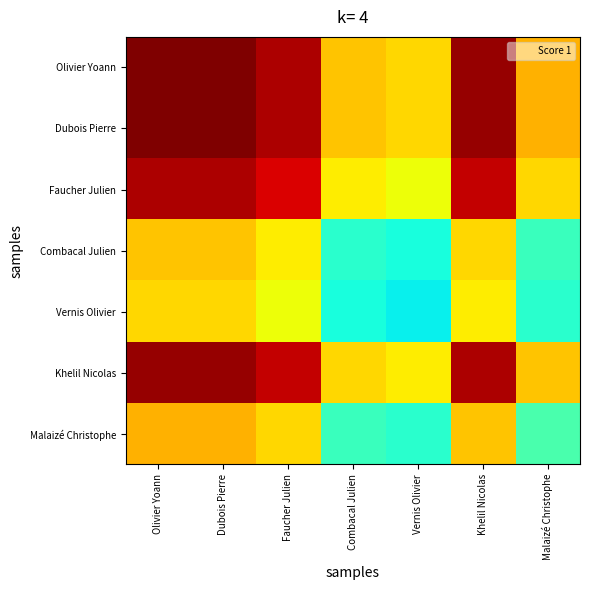

Reading left to right, extract all data points from this chart.

Olivier Yoann: Olivier Yoann=25.0	Dubois Pierre=25.0	Faucher Julien=24.0	Combacal Julien=17.5	Vernis Olivier=17.0	Khelil Nicolas=24.5	Malaizé Christophe=18.0
Dubois Pierre: Olivier Yoann=25.0	Dubois Pierre=25.0	Faucher Julien=24.0	Combacal Julien=17.5	Vernis Olivier=17.0	Khelil Nicolas=24.5	Malaizé Christophe=18.0
Faucher Julien: Olivier Yoann=24.0	Dubois Pierre=24.0	Faucher Julien=23.0	Combacal Julien=16.5	Vernis Olivier=16.0	Khelil Nicolas=23.5	Malaizé Christophe=17.0
Combacal Julien: Olivier Yoann=17.5	Dubois Pierre=17.5	Faucher Julien=16.5	Combacal Julien=10.0	Vernis Olivier=9.5	Khelil Nicolas=17.0	Malaizé Christophe=10.5
Vernis Olivier: Olivier Yoann=17.0	Dubois Pierre=17.0	Faucher Julien=16.0	Combacal Julien=9.5	Vernis Olivier=9.0	Khelil Nicolas=16.5	Malaizé Christophe=10.0
Khelil Nicolas: Olivier Yoann=24.5	Dubois Pierre=24.5	Faucher Julien=23.5	Combacal Julien=17.0	Vernis Olivier=16.5	Khelil Nicolas=24.0	Malaizé Christophe=17.5
Malaizé Christophe: Olivier Yoann=18.0	Dubois Pierre=18.0	Faucher Julien=17.0	Combacal Julien=10.5	Vernis Olivier=10.0	Khelil Nicolas=17.5	Malaizé Christophe=11.0